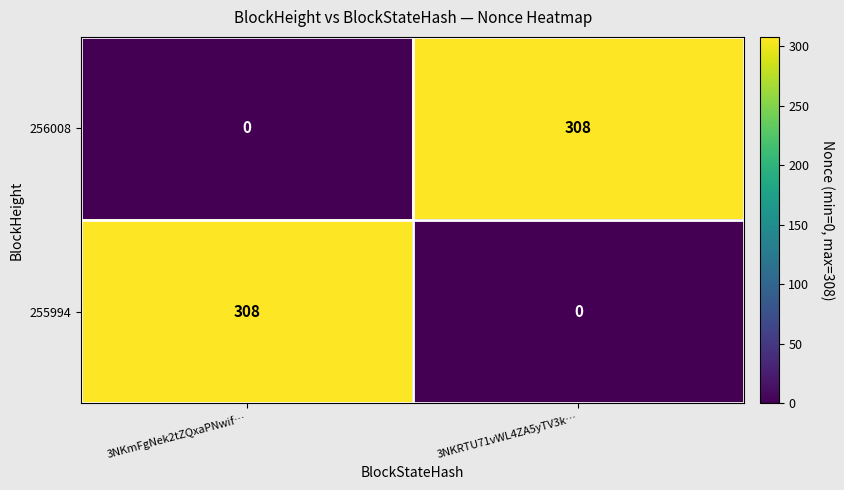

Where is 256008 nearest to the value 154?

3NKmFgNek2tZQxaPNwif…